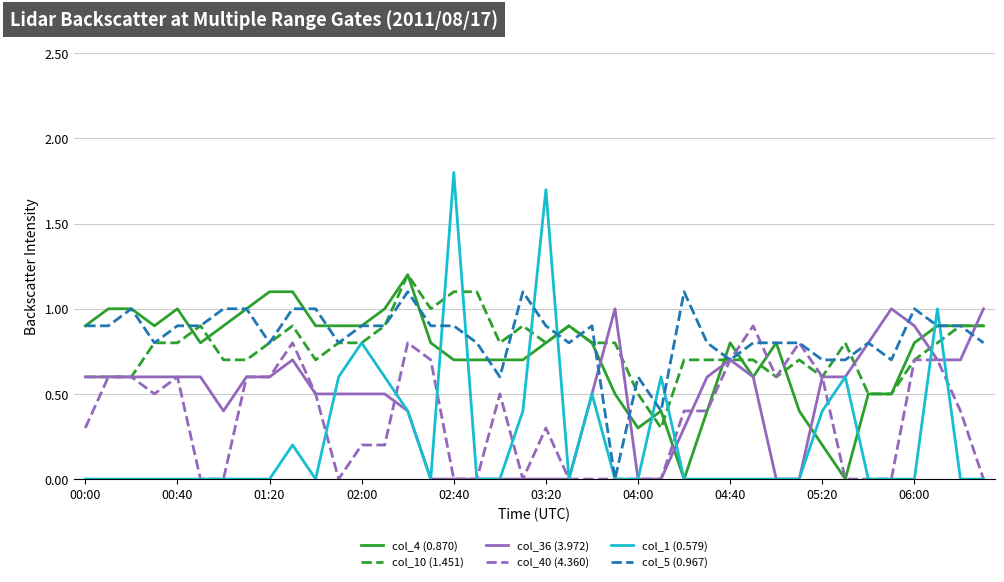

What is the minimum value for col_10 (1.451)?

0.3